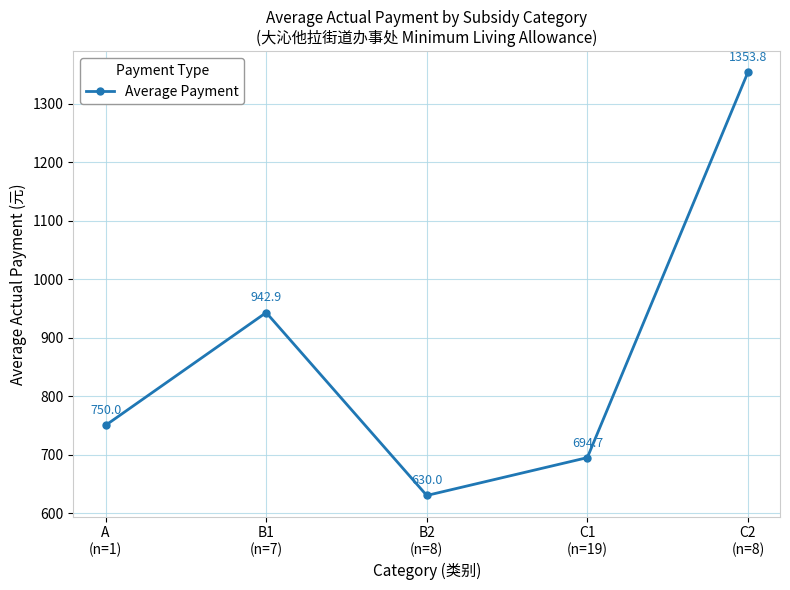

Reading left to right, list all the values displayed in this chart.

A
(n=1)=750.0	B1
(n=7)=942.9	B2
(n=8)=630.0	C1
(n=19)=694.7	C2
(n=8)=1353.8